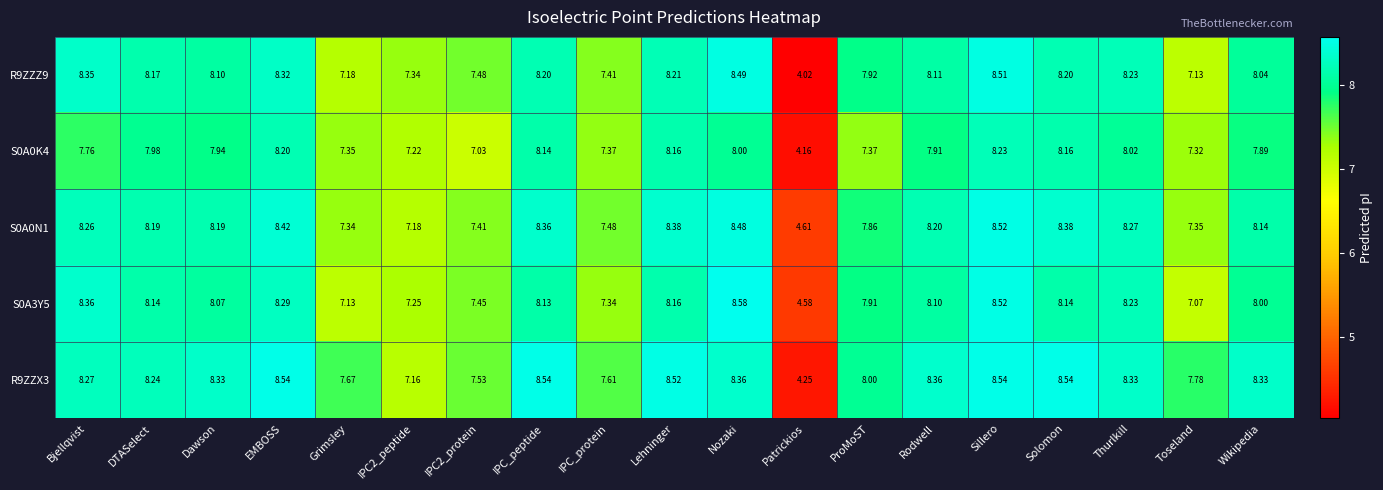

Which series has the largest total across all categories?

R9ZZX3